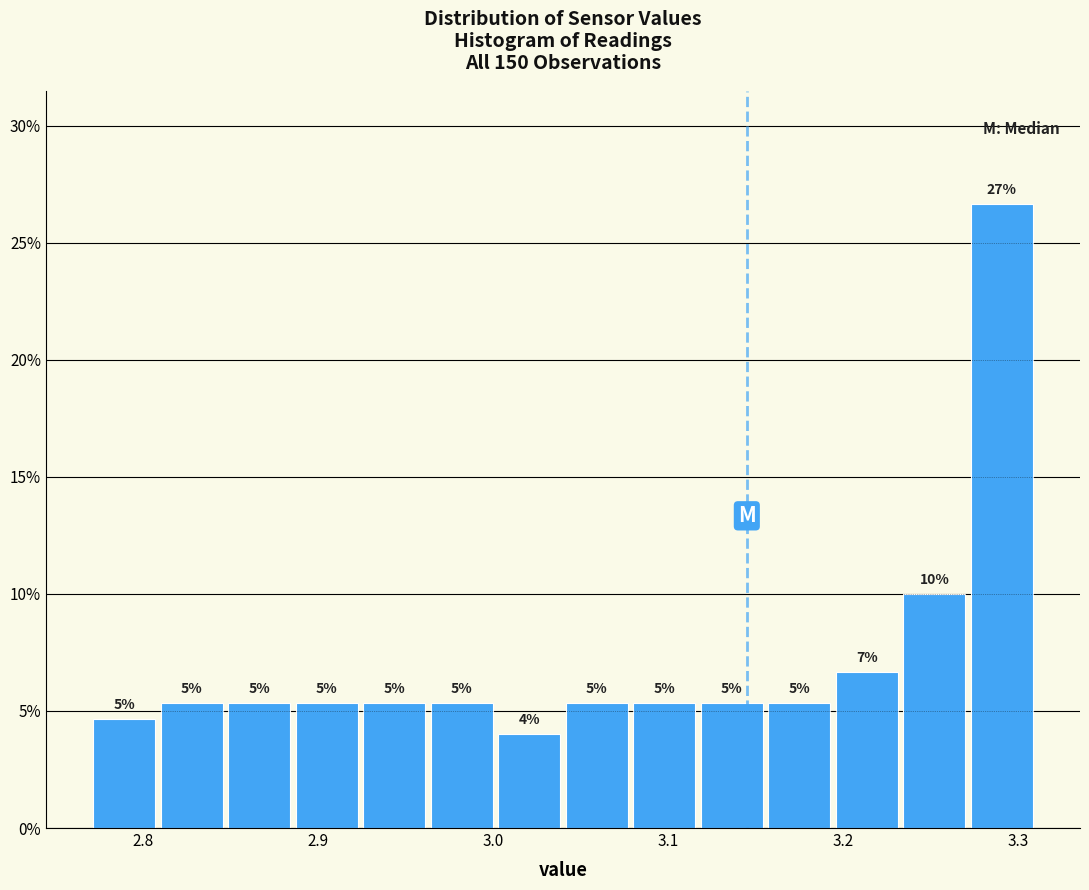

Around what value on the x-axis is the tallest bar? Give the approximate position of its centre, as read against the axis.

3.29